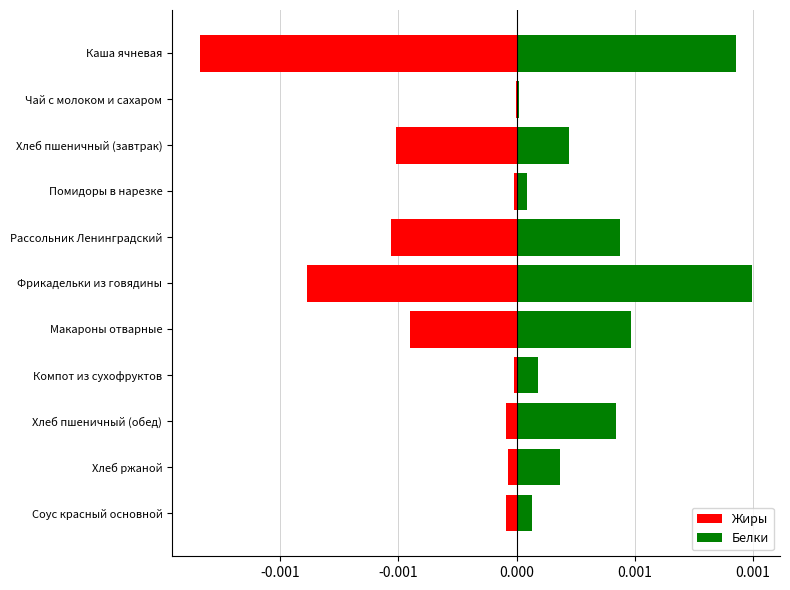

At how many categories does at least one series exceed 0?

11